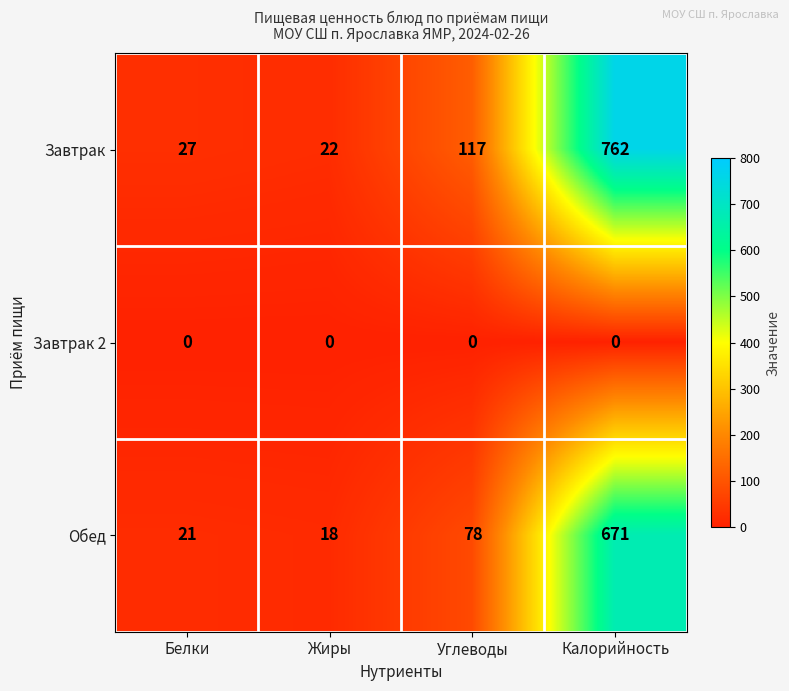

Which category has the highest value across all series?

Калорийность